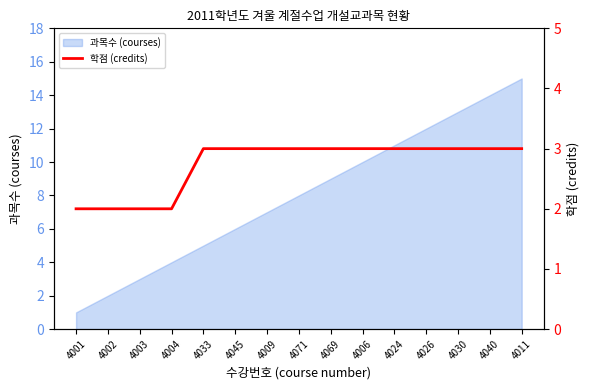

Reading left to right, list all the values displayed in this chart.

2	2	2	2	3	3	3	3	3	3	3	3	3	3	3